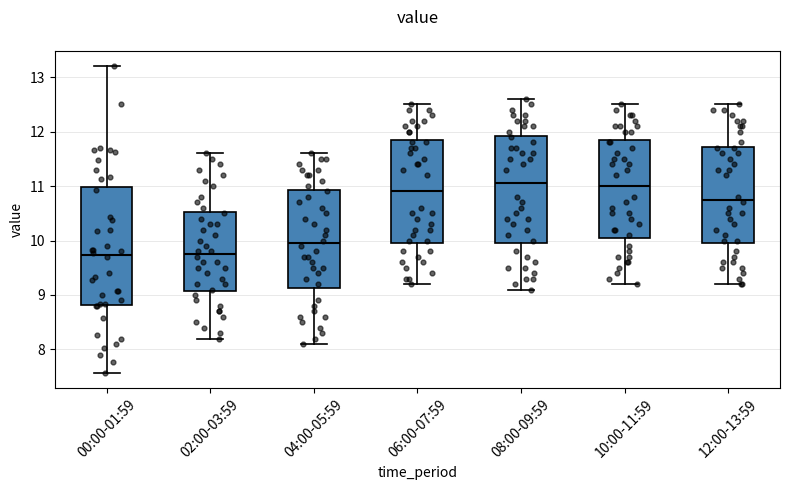

Where does the median line of the box for 06:00-07:59 sit on the y-axis? The values are not printed on the chart, so give them approximately, as read against the axis.

10.9